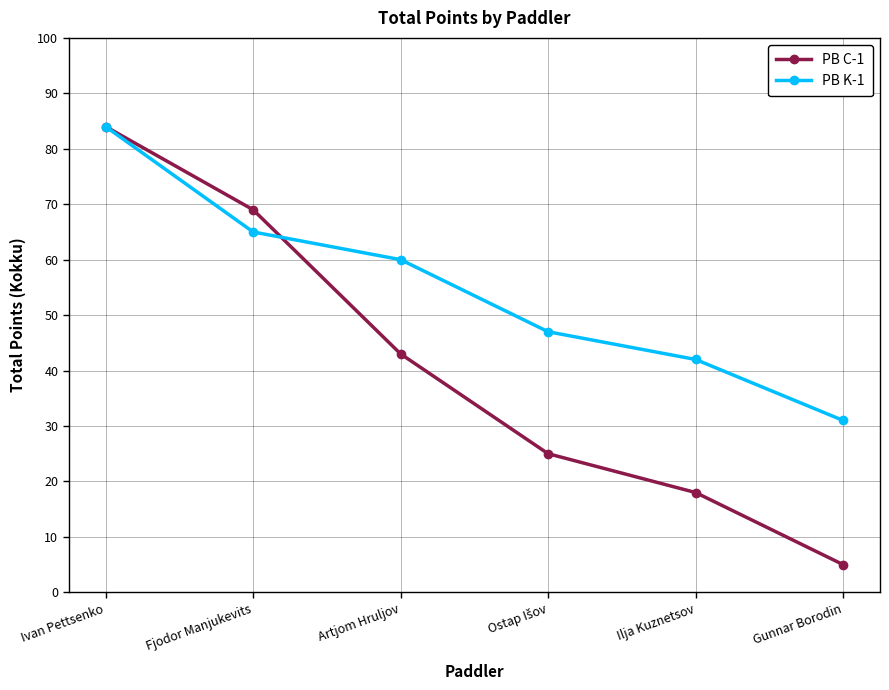

True or false: PB C-1 has a value of 47 at Fjodor Manjukevits.

False